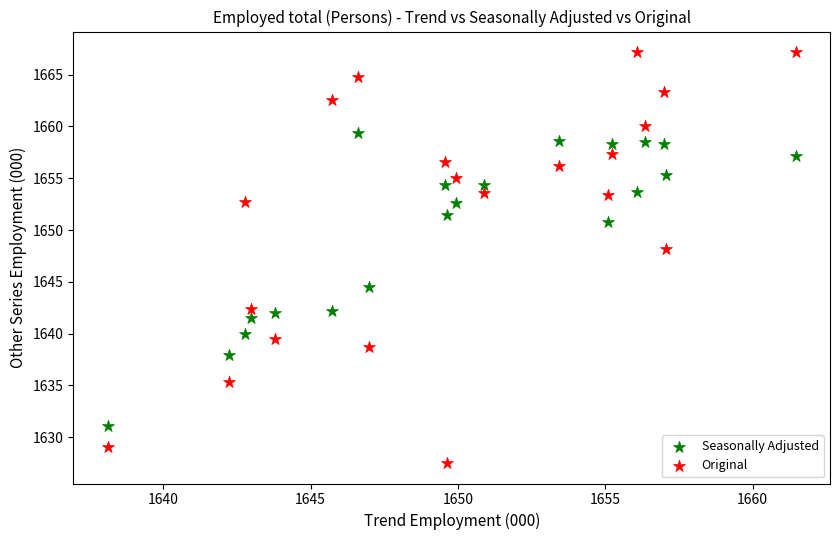

Which series reaches the minimum Y coordinate?

Original